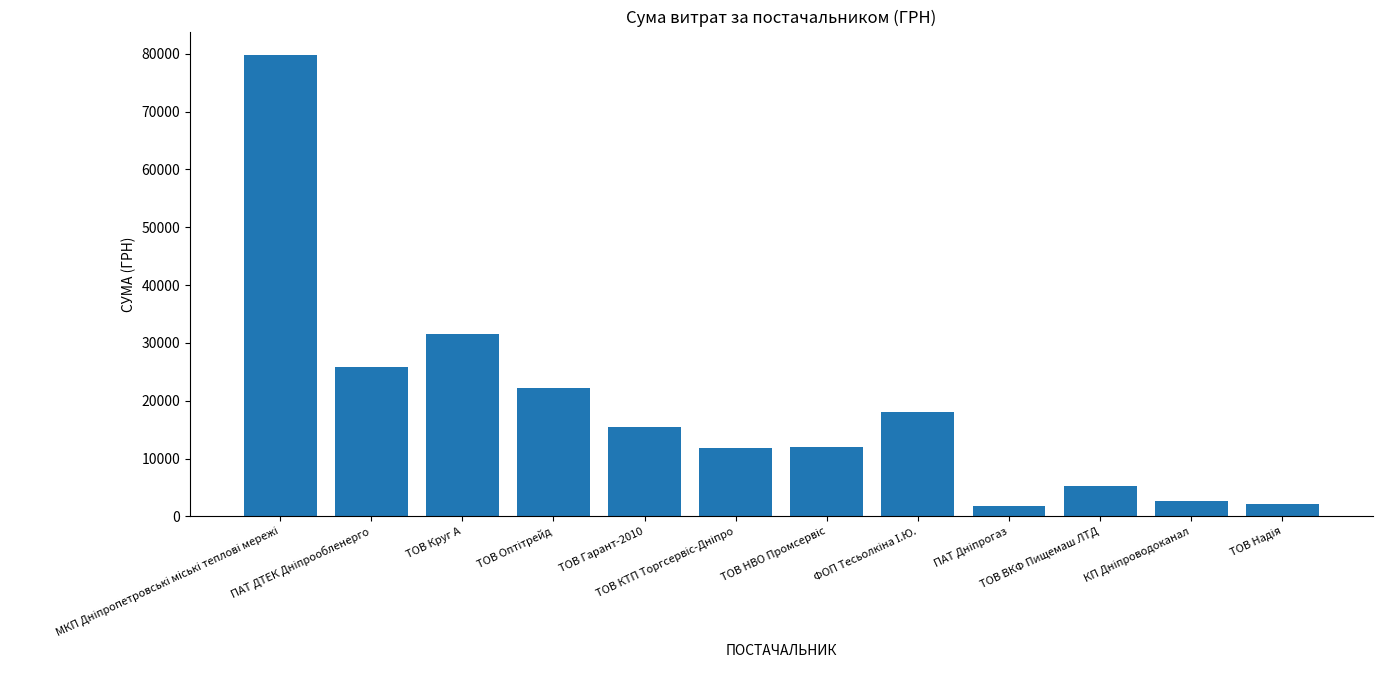

How many bars are there in total?

12